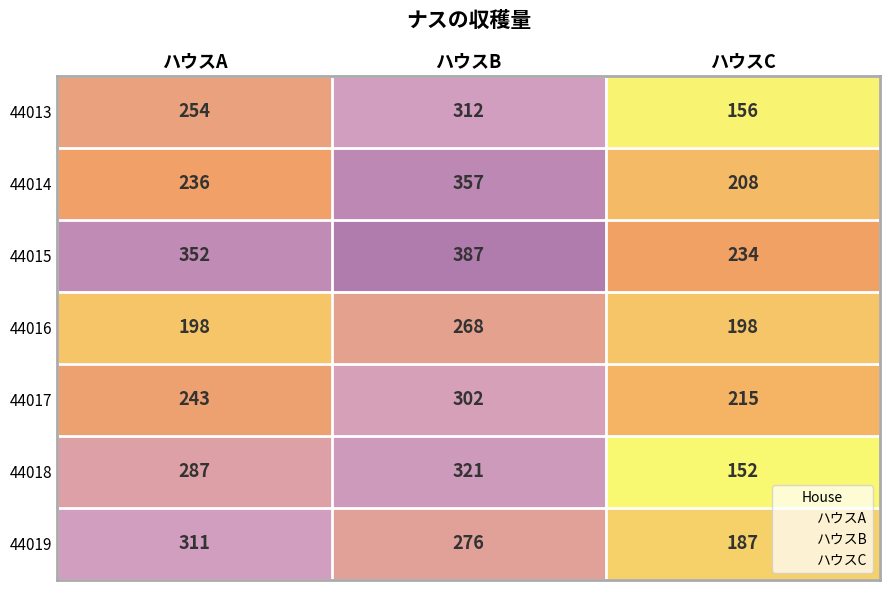

What is the difference between the maximum and minimum values in the 44016 series?

70